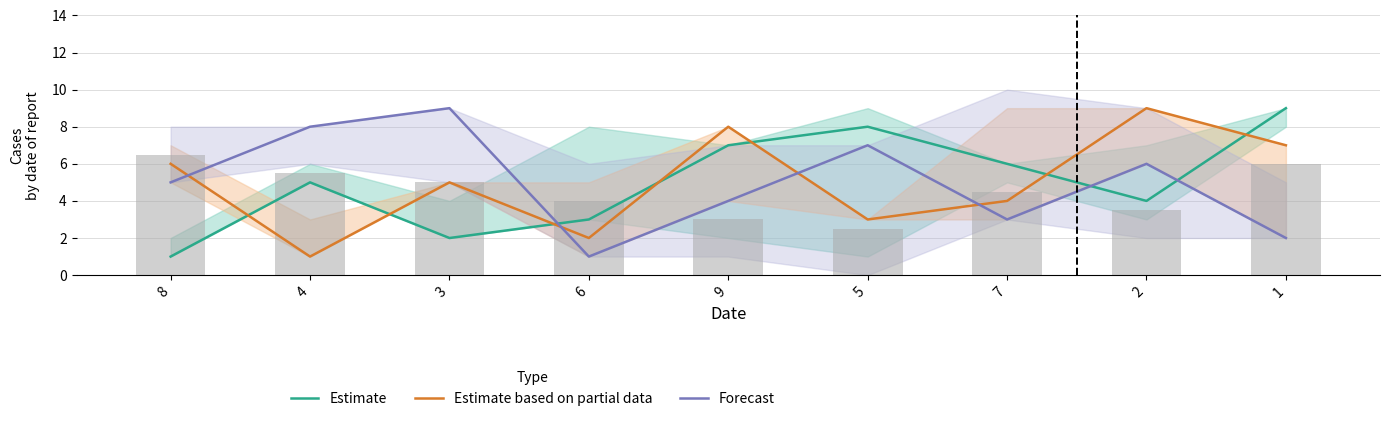

Reading right to left, transcribe all the data shown in this chart.

Estimate: 9	4	6	8	7	3	2	5	1
Estimate based on partial data: 7	9	4	3	8	2	5	1	6
Forecast: 2	6	3	7	4	1	9	8	5